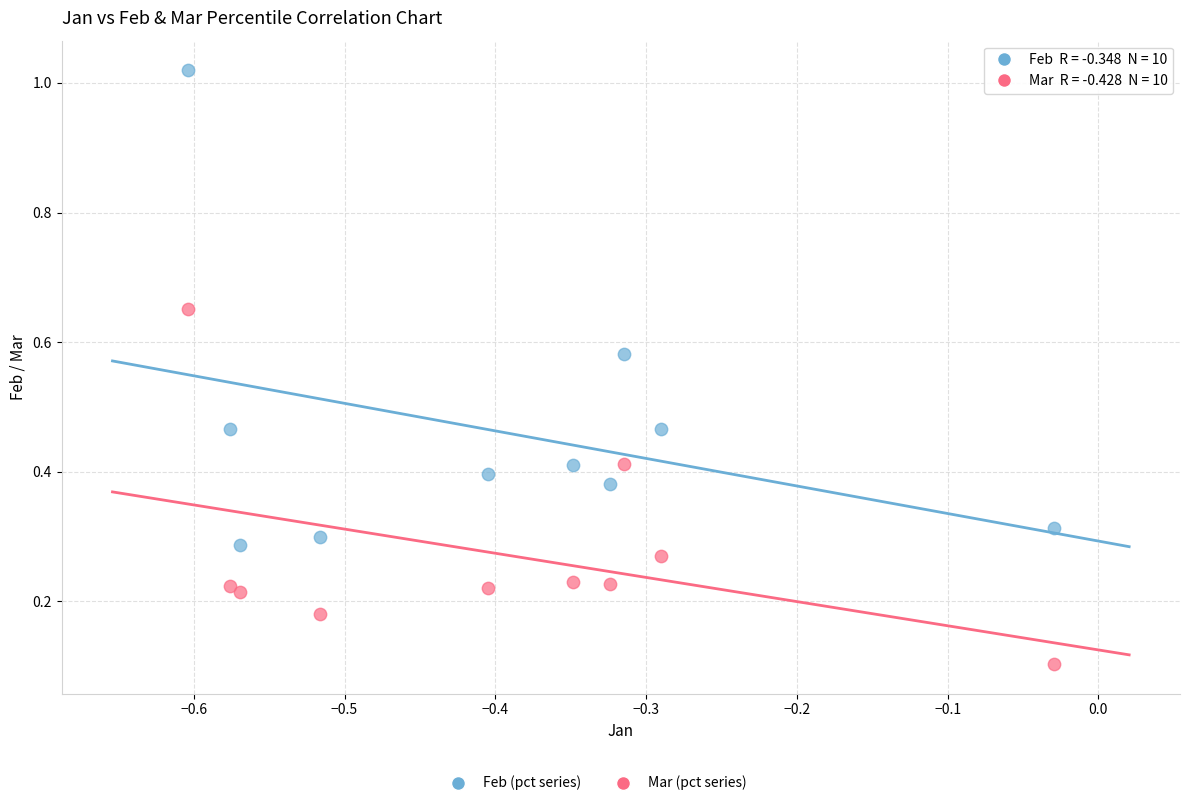

Which series has the largest Y range (max minus min)?

Feb (pct series)